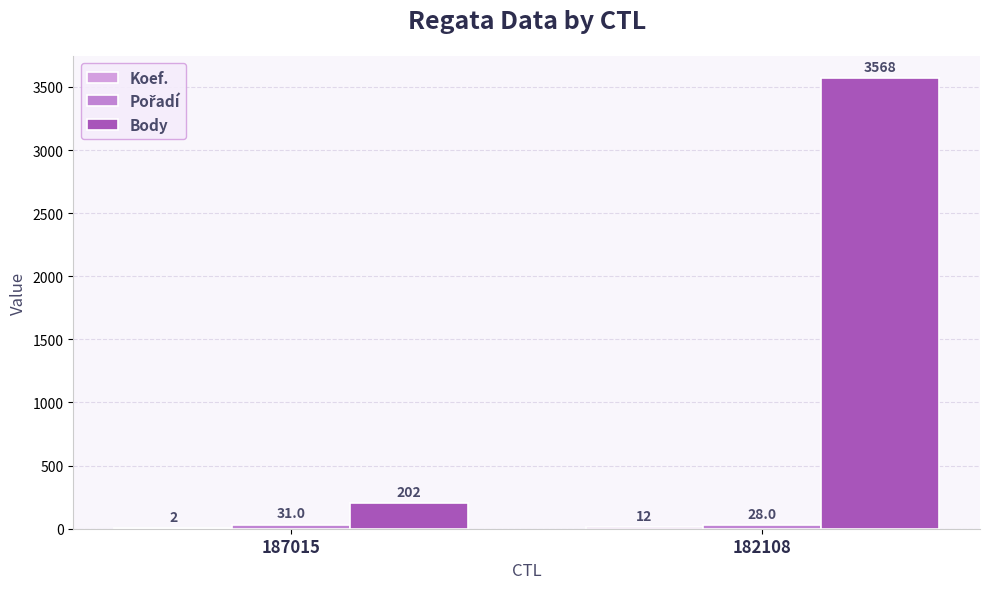

Reading right to left, list all the values displayed in this chart.

Koef.: 182108=12	187015=2
Pořadí: 182108=28	187015=31
Body: 182108=3568	187015=202